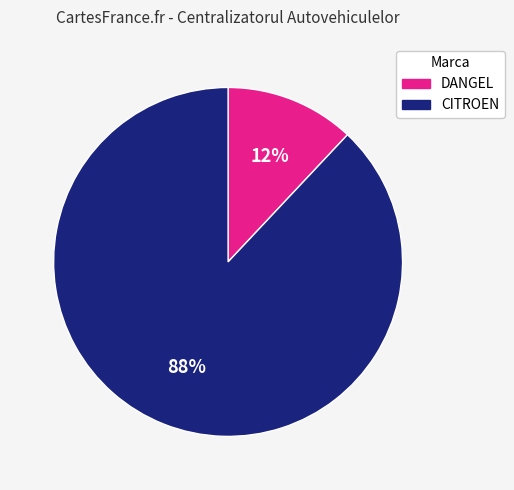

Combined, do CITROEN and DANGEL account for over 50%?

Yes